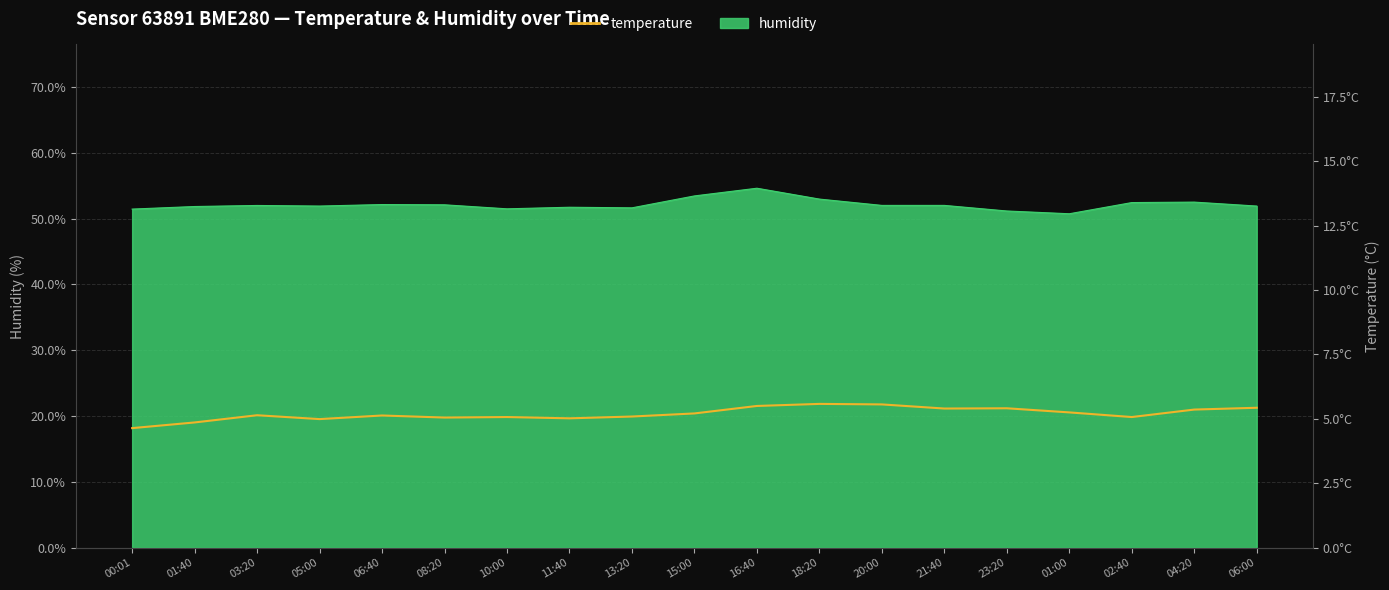

What is the value of the 10th point from the left?

5.2